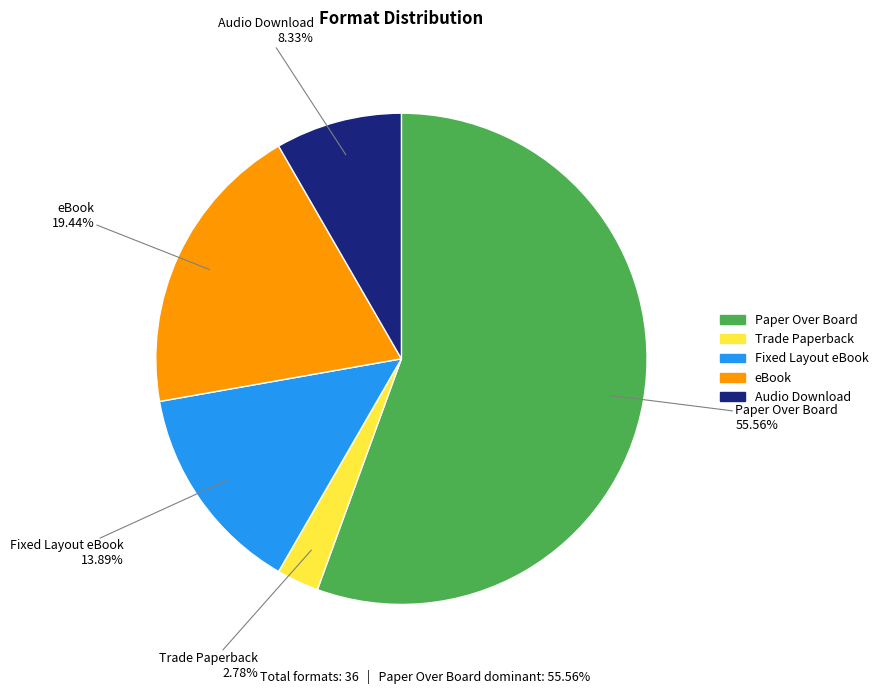

To the nearest percent, what percentage of the pie is eBook?

19%